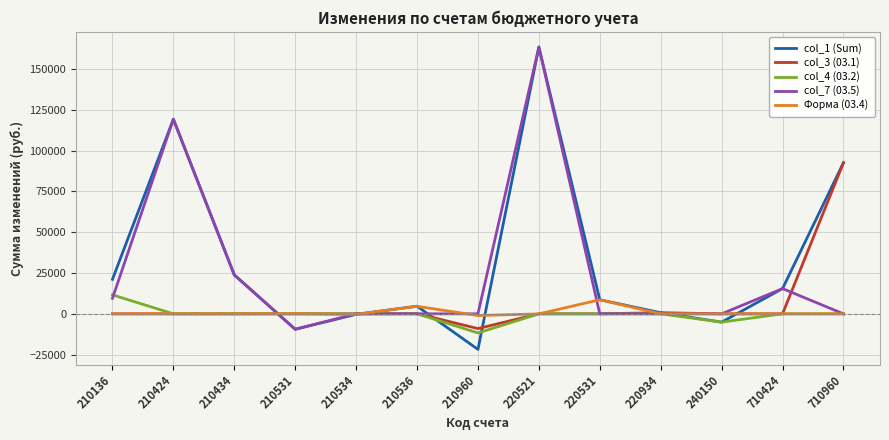

What is the minimum value for col_4 (03.2)?

-11710.7